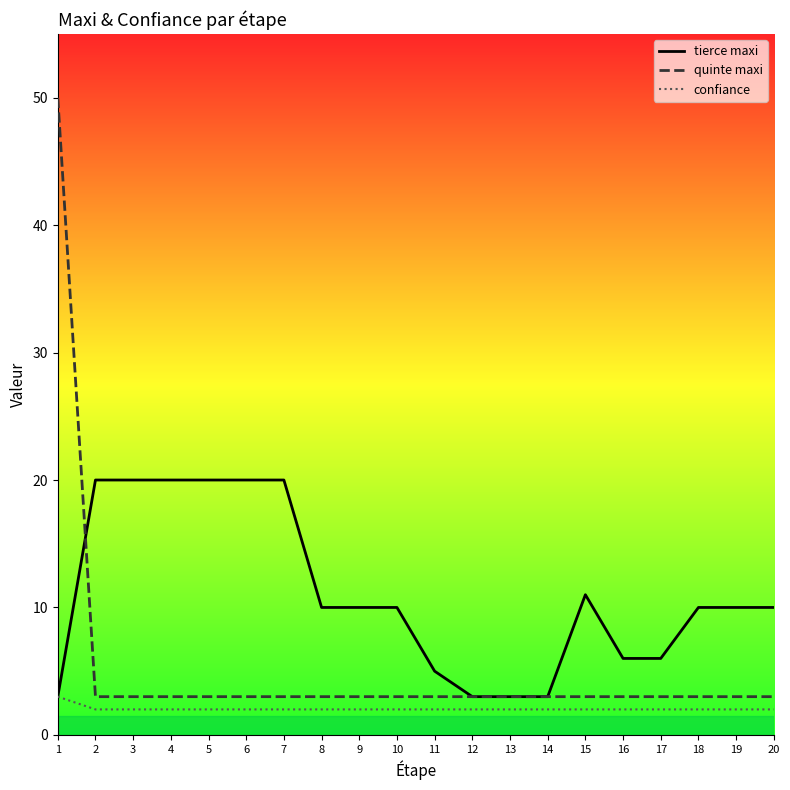

What is the difference between the maximum and minimum values in the quinte maxi series?

47